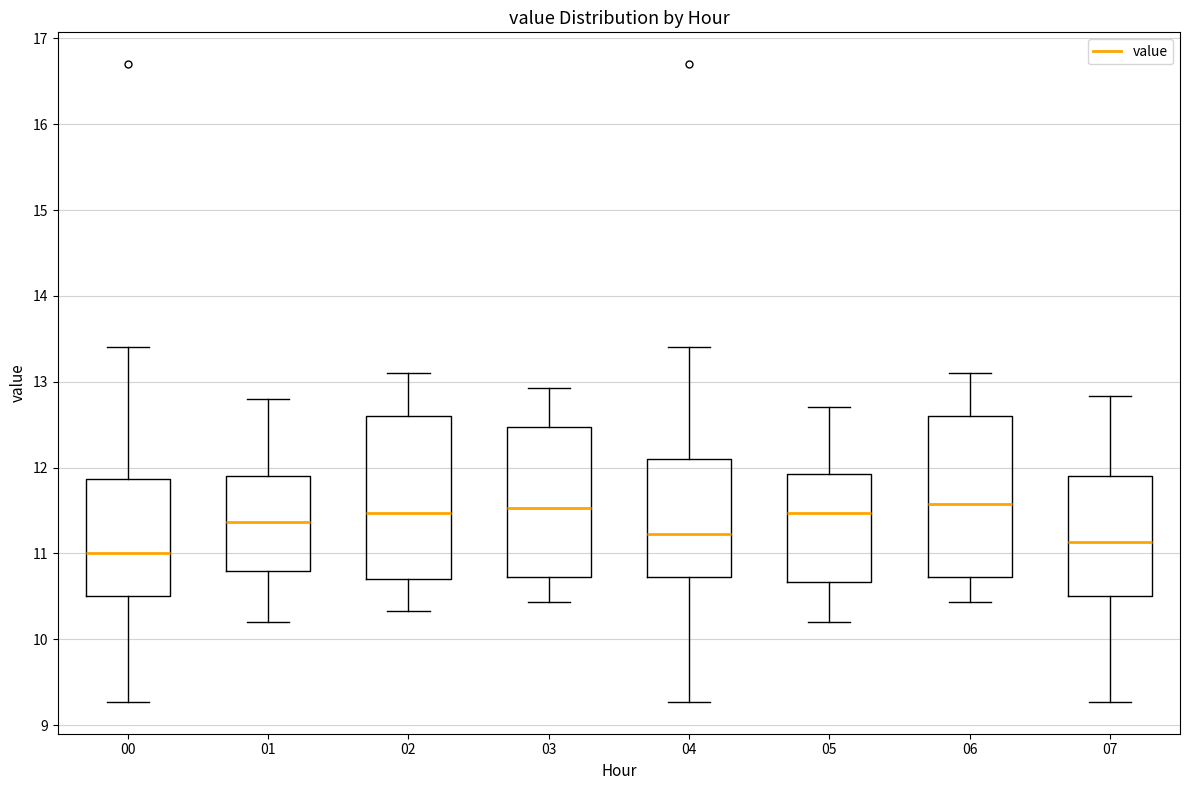

Reading left to right, read every box against the y-axis: the position of its median line, the range the box covers, and the ends of its whiskers. The values are not printed on the chart, so give them approximately, as read against the axis.

00: median 11.0, box 10.5 to 11.9, whiskers 9.3 to 13.4
01: median 11.4, box 10.8 to 11.9, whiskers 10.2 to 12.8
02: median 11.5, box 10.7 to 12.6, whiskers 10.3 to 13.1
03: median 11.5, box 10.7 to 12.5, whiskers 10.4 to 12.9
04: median 11.2, box 10.7 to 12.1, whiskers 9.3 to 13.4
05: median 11.5, box 10.7 to 11.9, whiskers 10.2 to 12.7
06: median 11.6, box 10.7 to 12.6, whiskers 10.4 to 13.1
07: median 11.1, box 10.5 to 11.9, whiskers 9.3 to 12.8